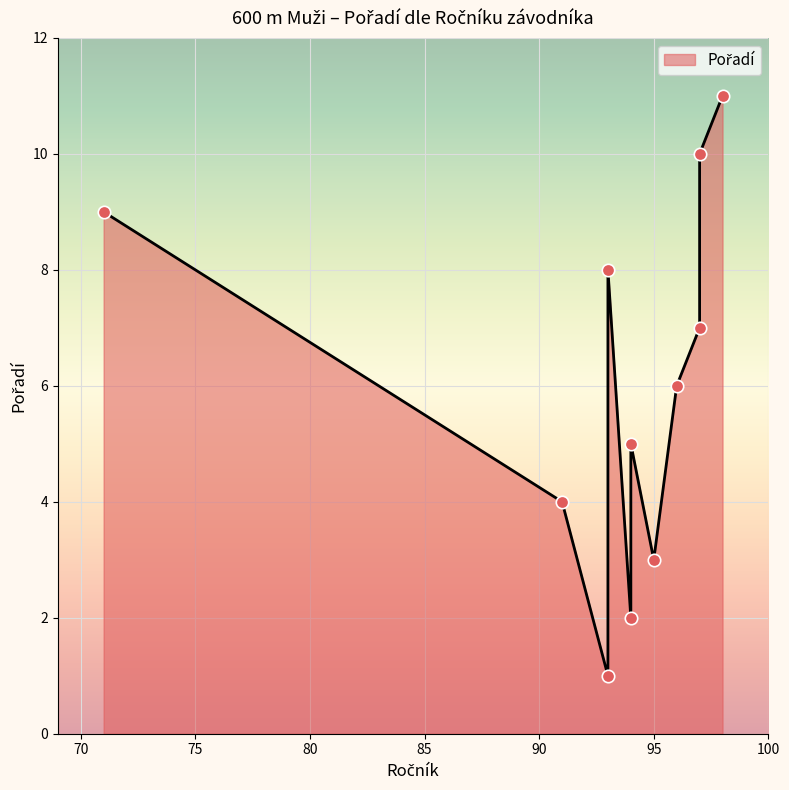

What is the change in value from 93 to 71?

+1